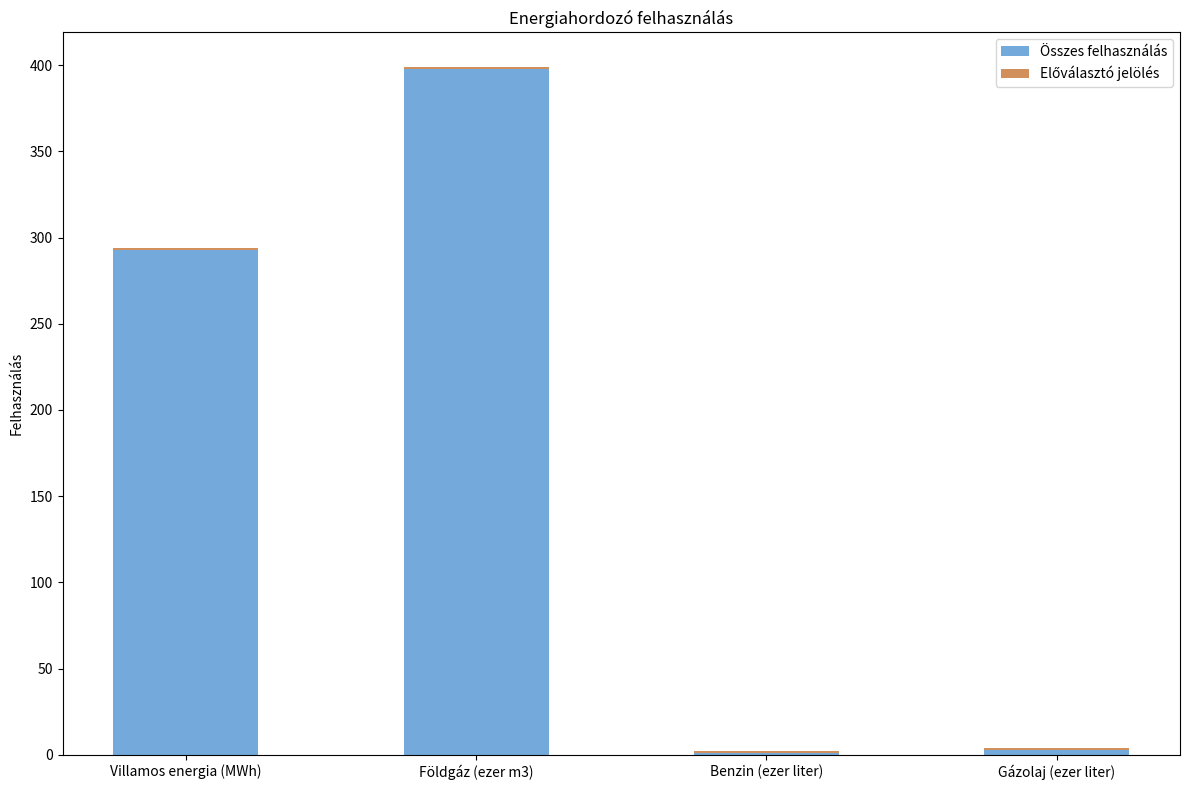

The value of Összes felhasználás at Villamos energia (MWh) is 293. True or false?

True